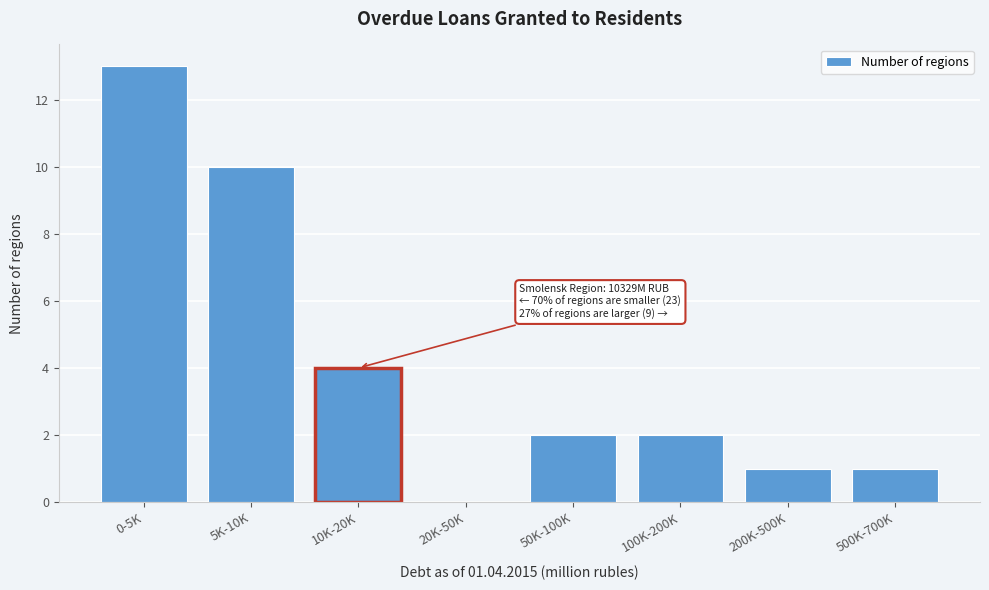

Reading left to right, transcribe all the data shown in this chart.

0-5K=13	5K-10K=10	10K-20K=4	20K-50K=0	50K-100K=2	100K-200K=2	200K-500K=1	500K-700K=1